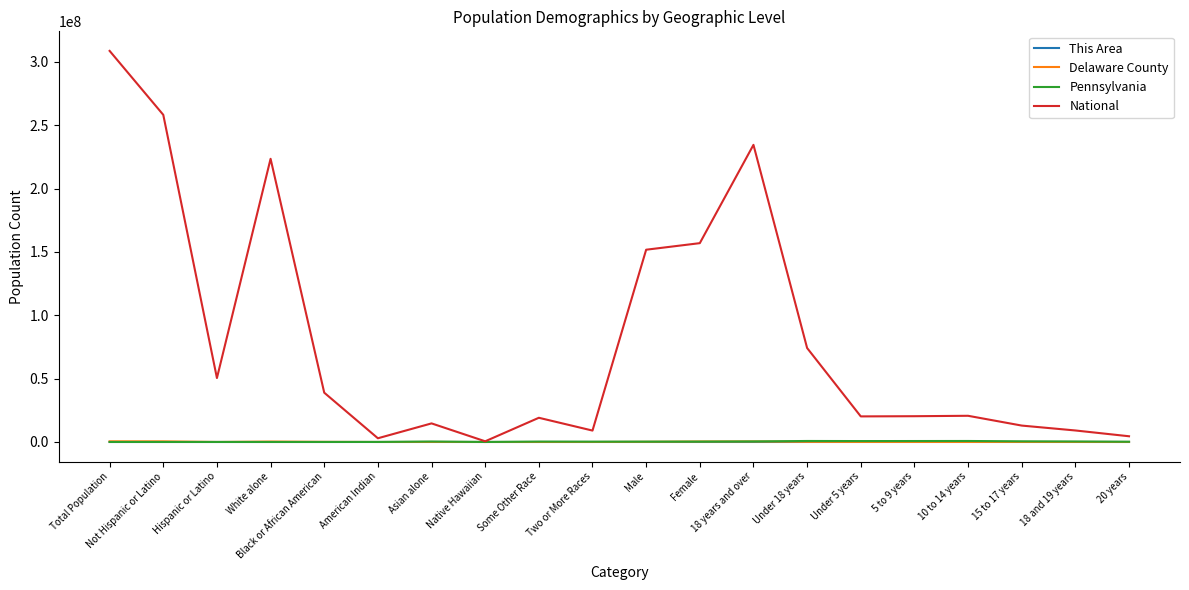

What is the maximum value for National?

308745538